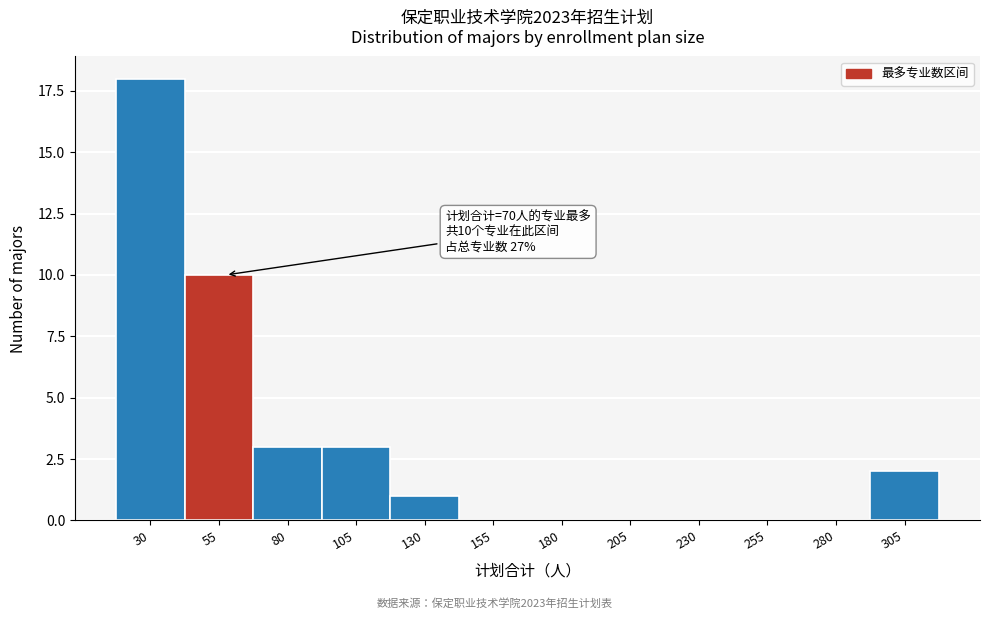

Reading right to left, what are all the values shown in this chart?

305=2	280=0	255=0	230=0	205=0	180=0	155=0	130=1	105=3	80=3	55=10	30=18